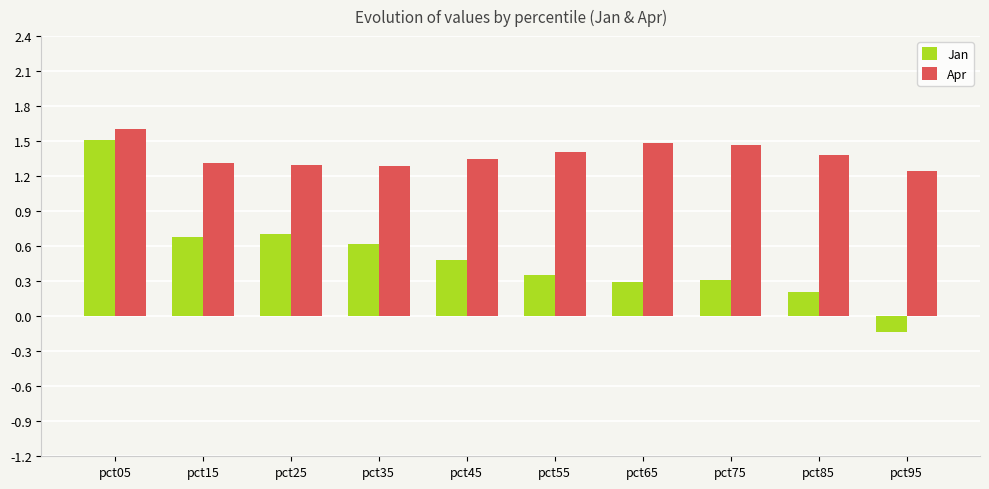

The Apr series shows 1.3 at pct35. True or false?

True